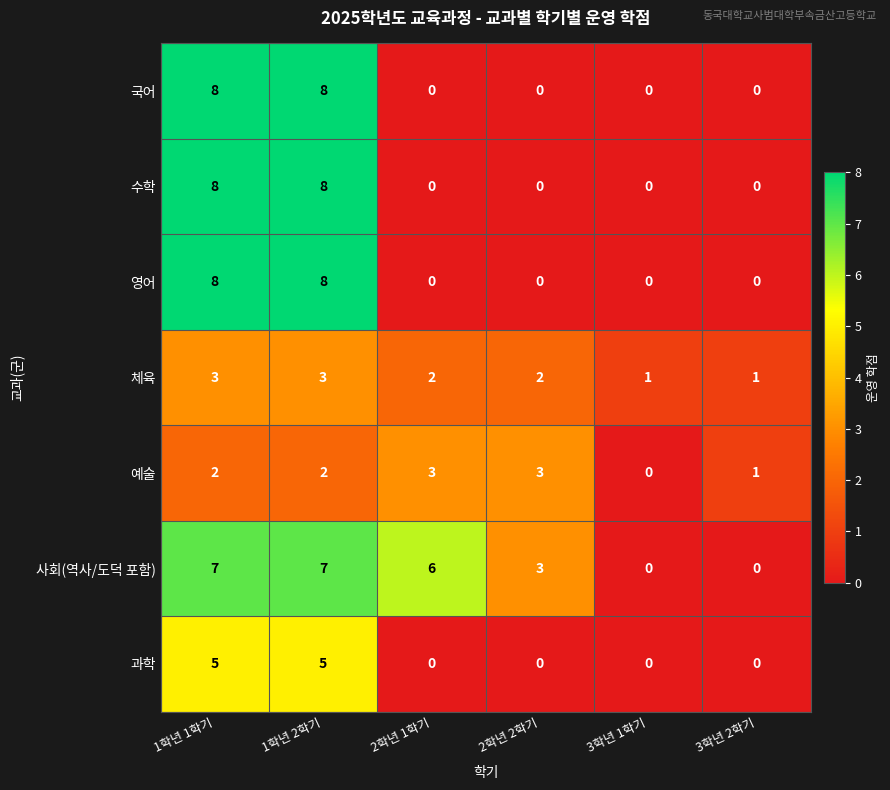

The value of 과학 at 2학년 2학기 is 2. True or false?

False